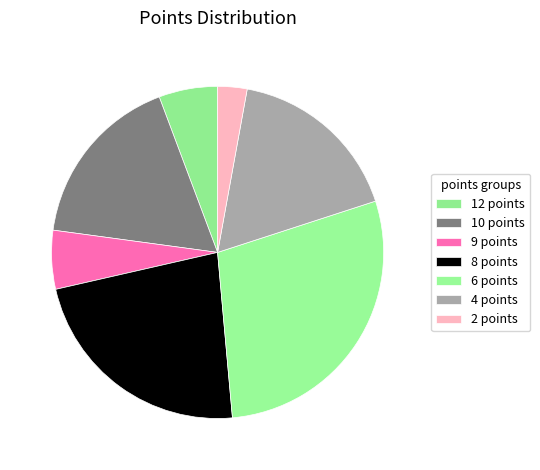

How many segments does this pie chart have?

7